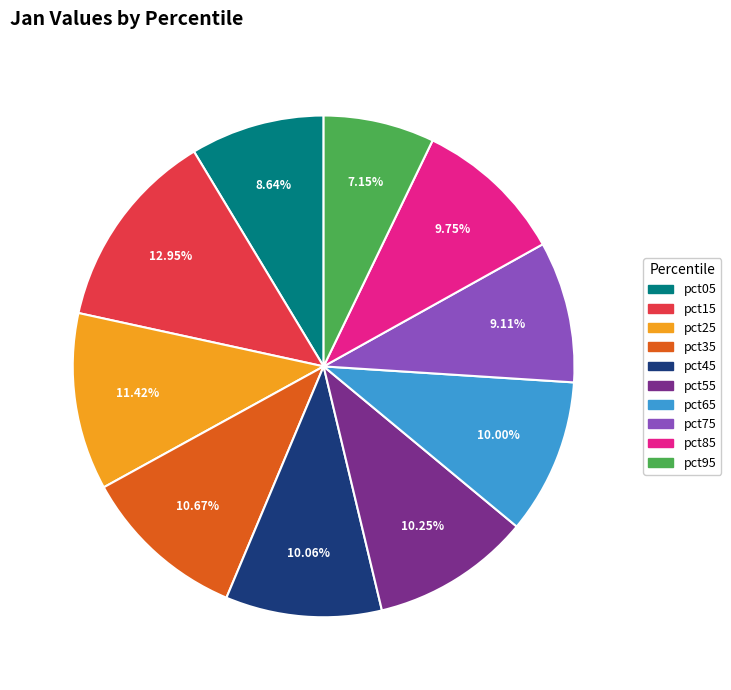

What is the smallest slice in the pie chart?

pct95